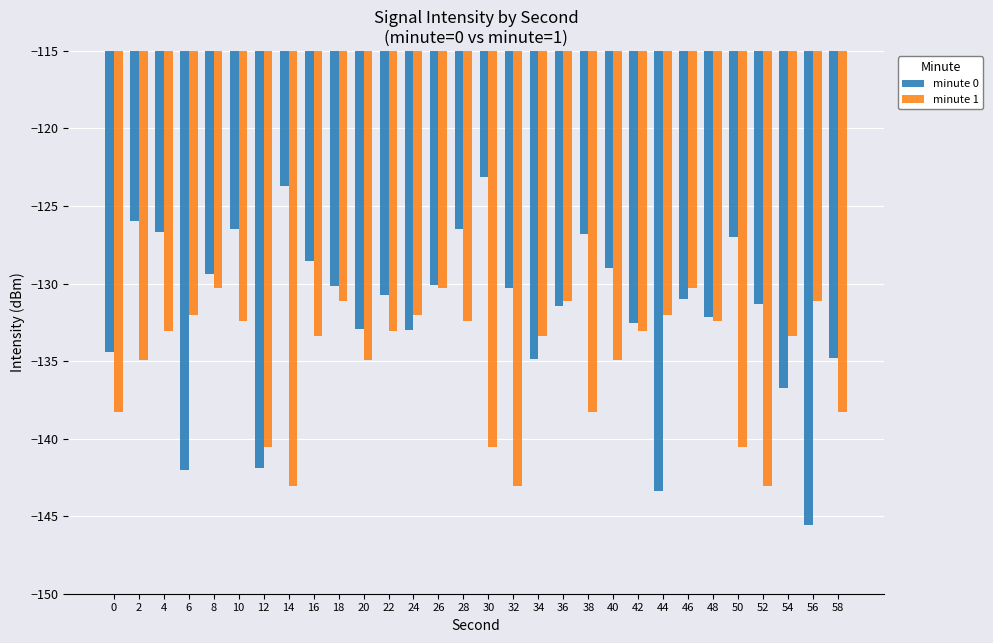

What are all the series names shown in the legend?

minute 0, minute 1